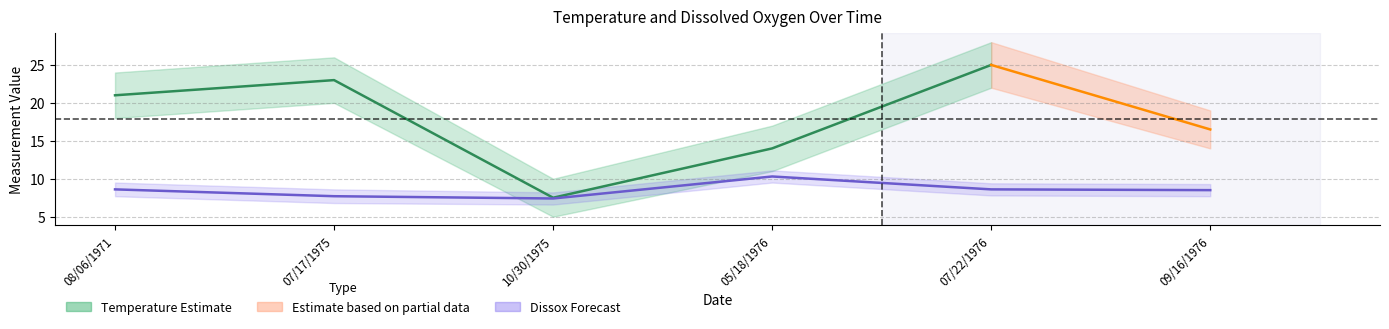

Reading right to left, extract all data points from this chart.

8.5	8.6	10.3	7.4	7.7	8.6